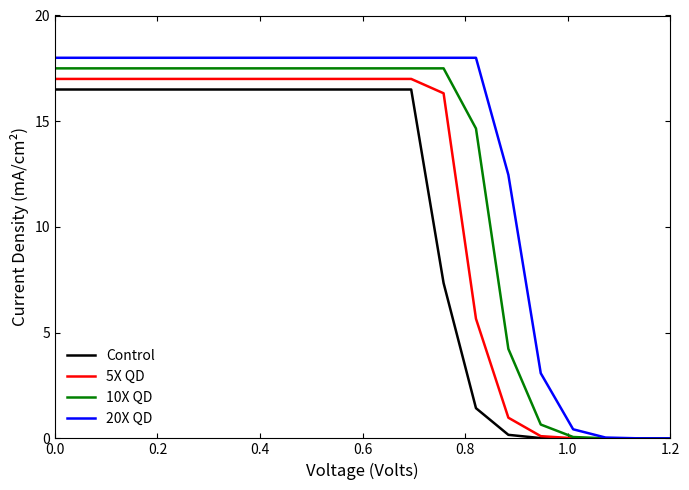

Which series has the largest total across all categories?

20X QD